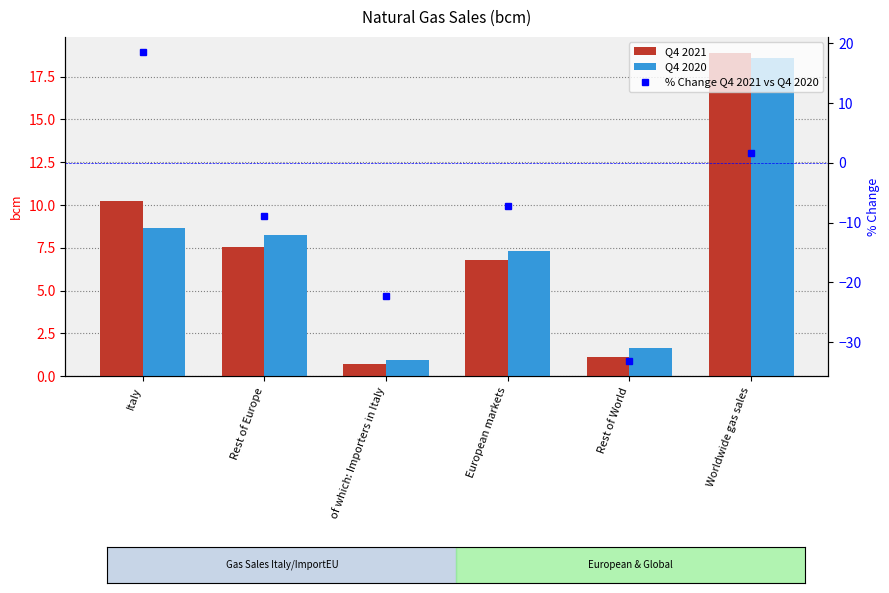

What is the label of the 6th bar from the left?

Worldwide gas sales